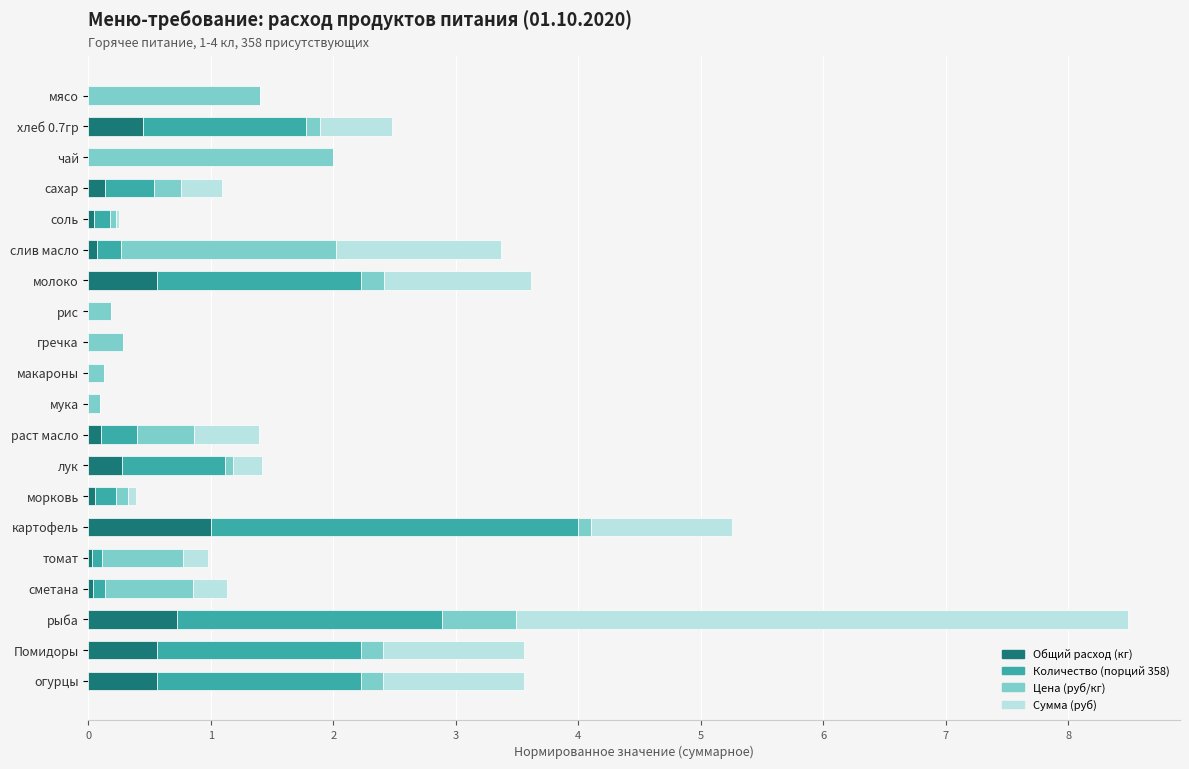

What is the sum of the Общий расход (кг) values at молоко and рис?

0.6